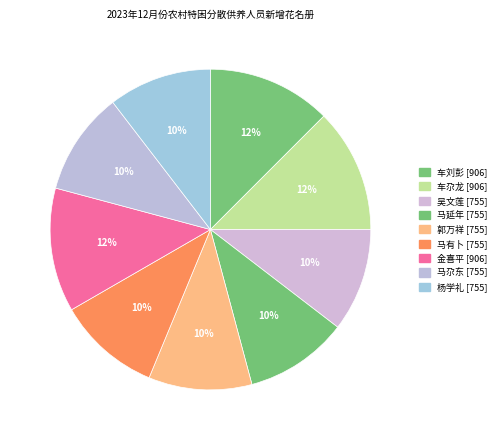

Combined, what portion of the pie is 金喜平 and 杨学礼?

22.9%